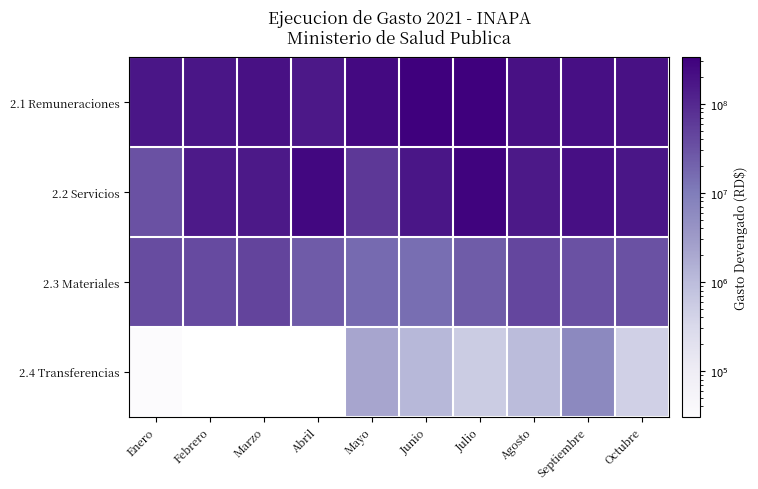

Read the 2.4 Transferencias value at Mayo.

2162554.9